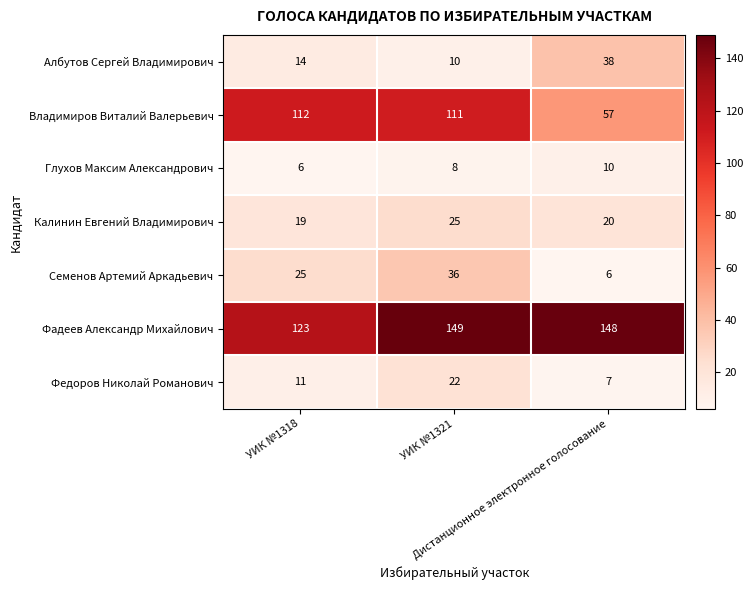

How many Семенов Артемий Аркадьевич values are between 6 and 36?

3